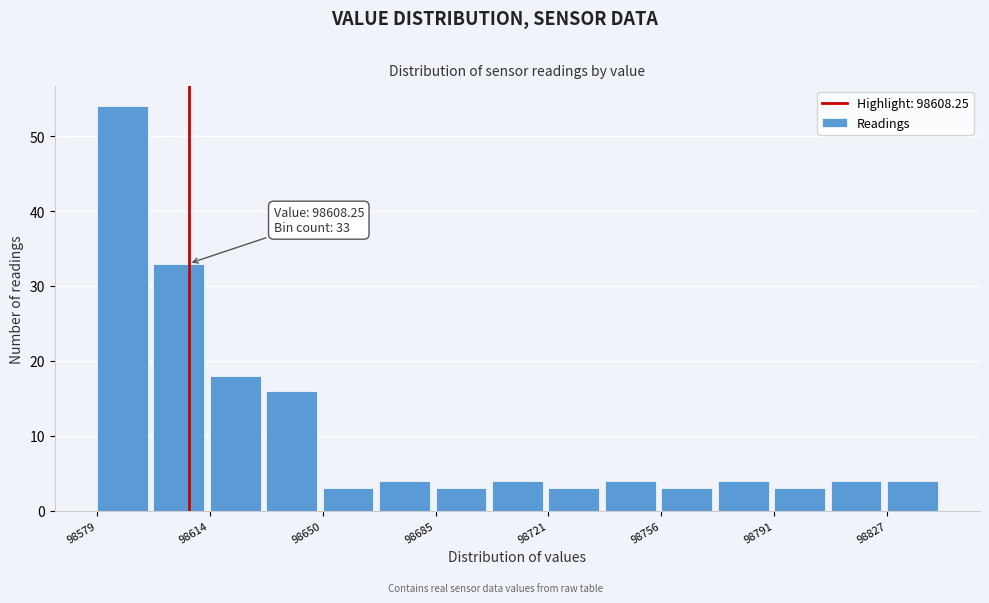

Read against the x-axis, roughly where is the centre of the tallest bar?

98585